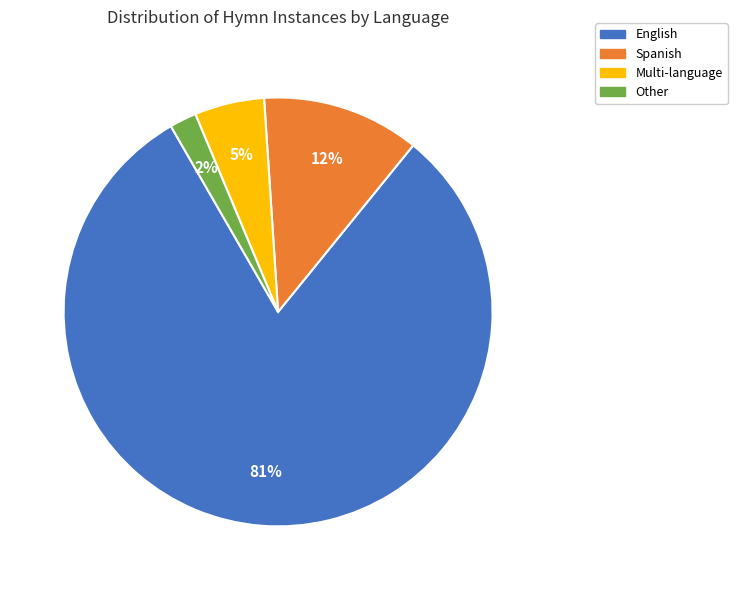

To the nearest percent, what is the average slice percentage?

25%